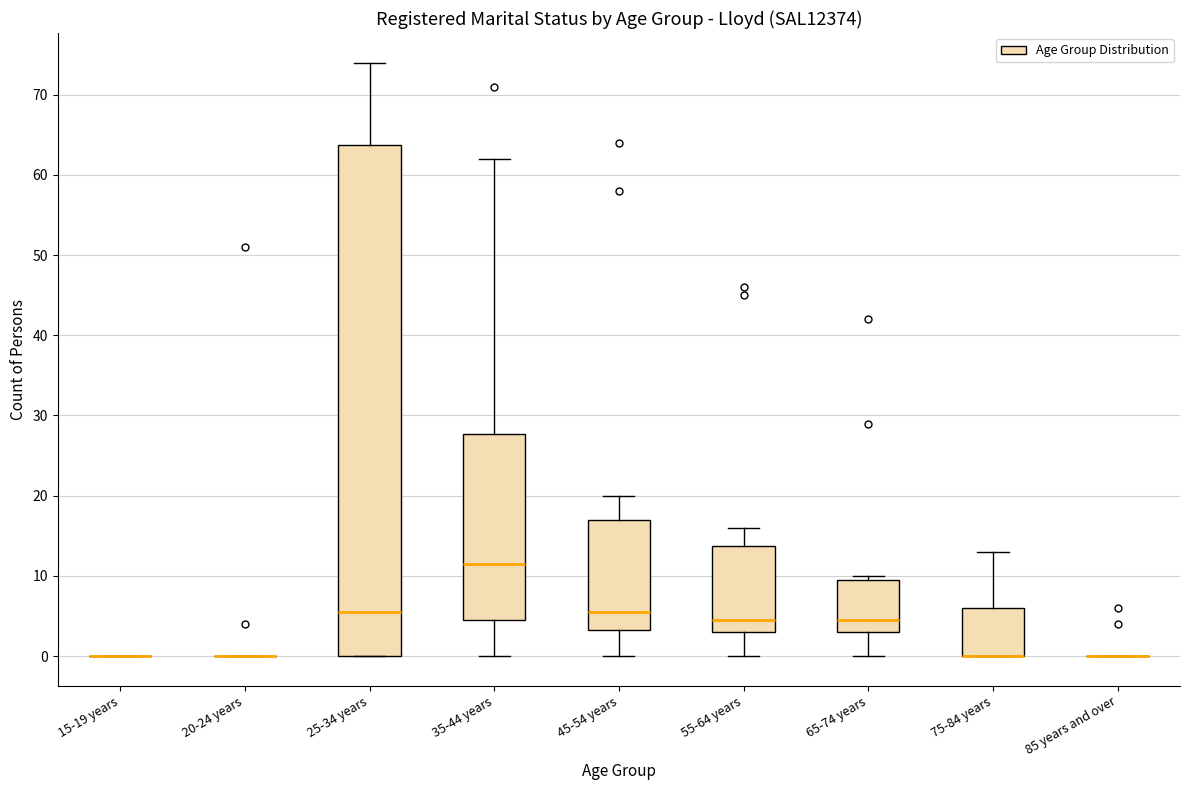

Where does the lower whisker of the box for 35-44 years end on the y-axis? The values are not printed on the chart, so give them approximately, as read against the axis.

0